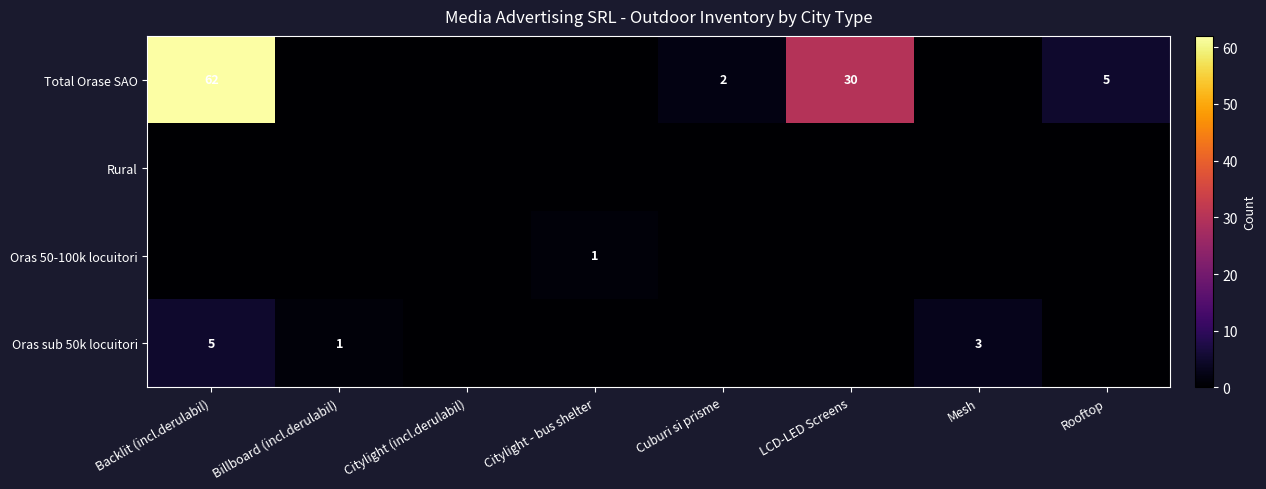

True or false: Oras sub 50k locuitori has a value of 2 at Mesh.

False